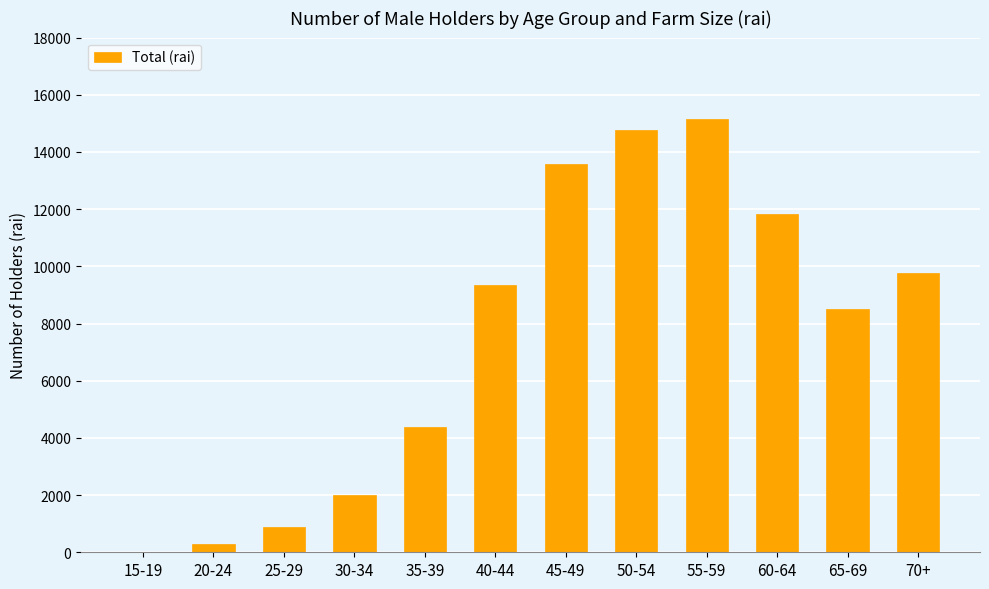

What is the sum of the values at 45-49 and 70+?

23332.9